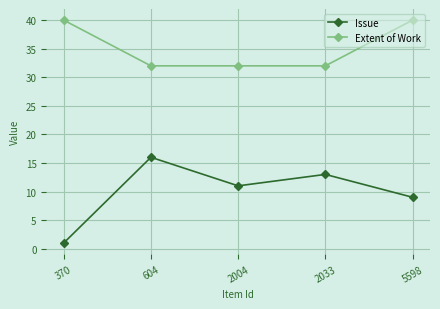

Is the value of Issue at 2033 greater than the value of Extent of Work at 2033?

No